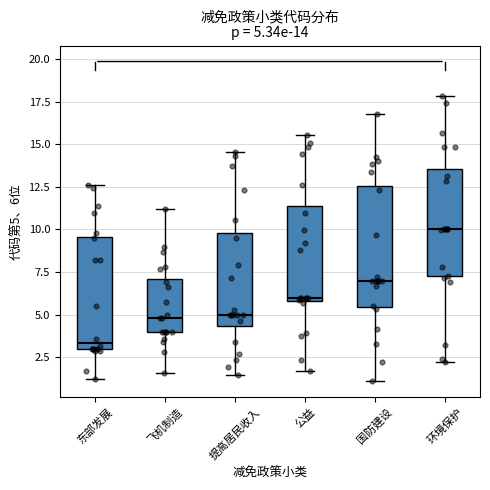

Which box is the tallest, from its lower edge to its upper edge?

国防建设